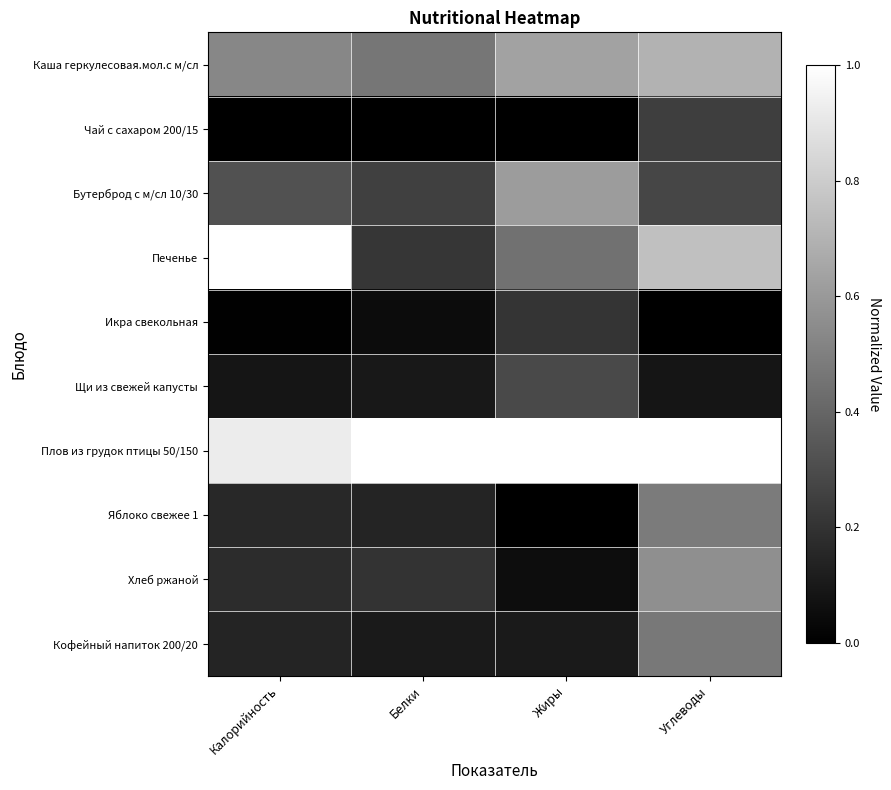

What is the total value across all series at Жиры?

3.3